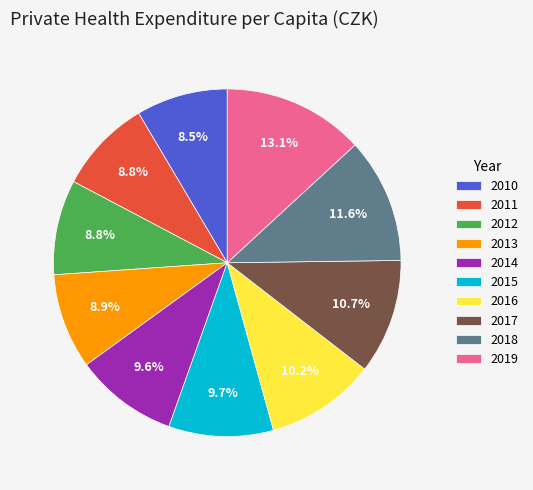

What is the largest slice in the pie chart?

2019